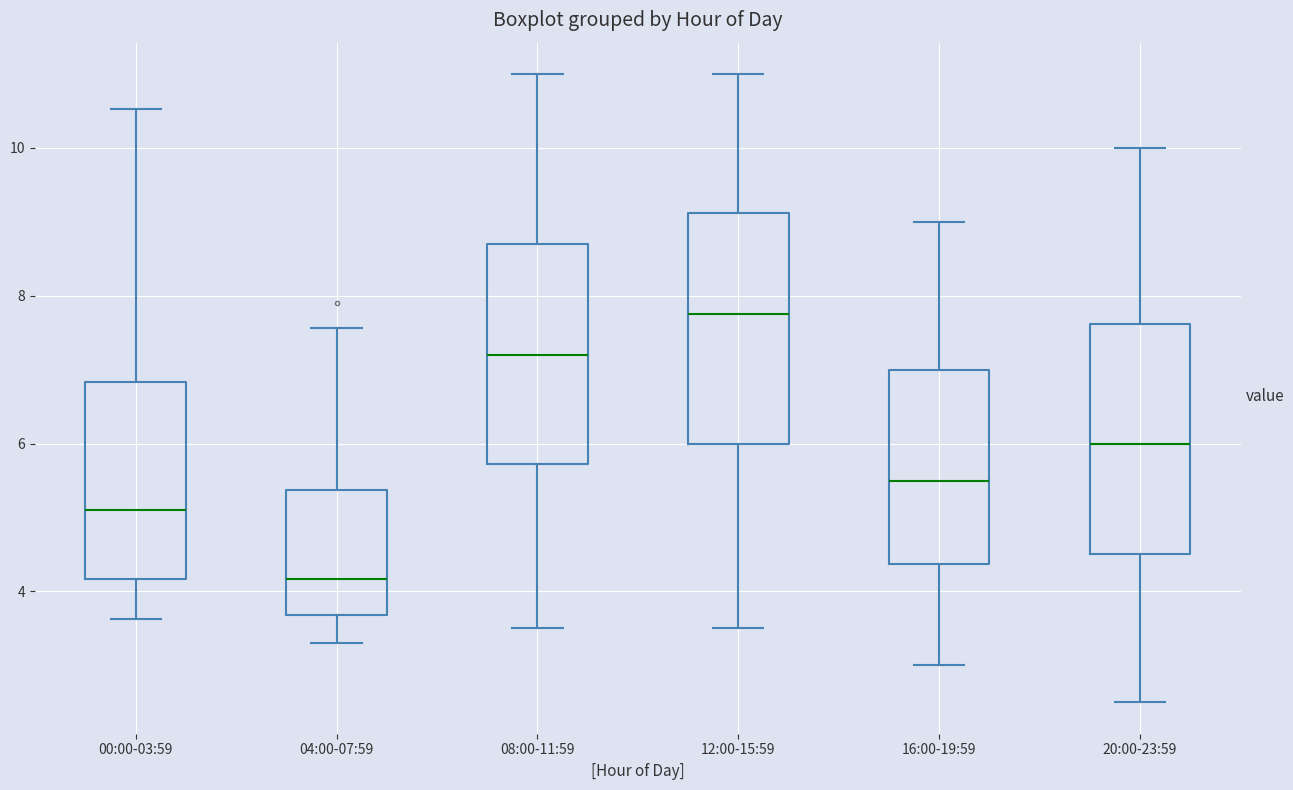

Which box's median line is the highest?

12:00-15:59